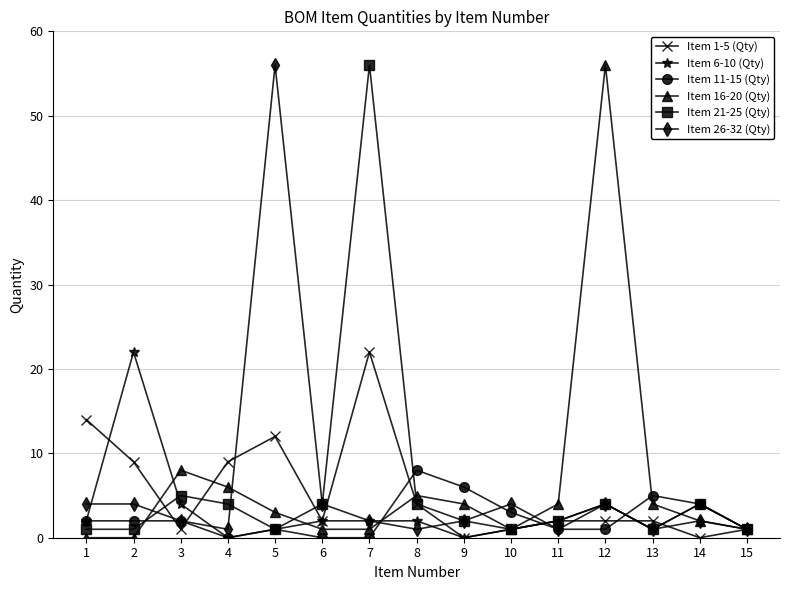

What is the difference between the Item 21-25 (Qty) values at 3 and 12?

1